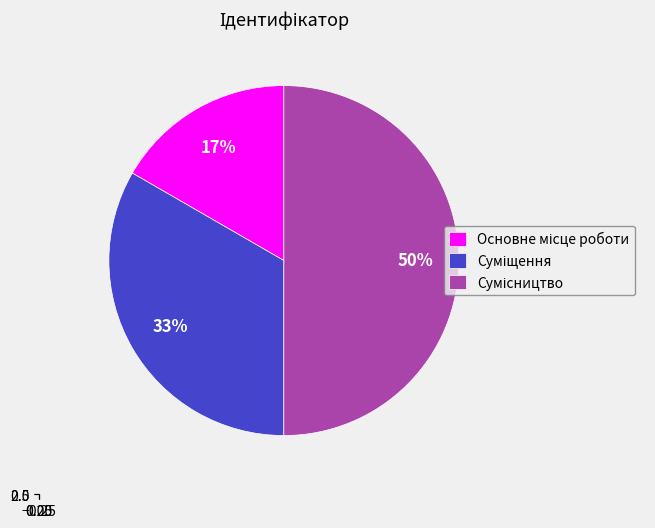

To the nearest percent, what is the combined percentage of Основне місце роботи and Суміщення?

50%